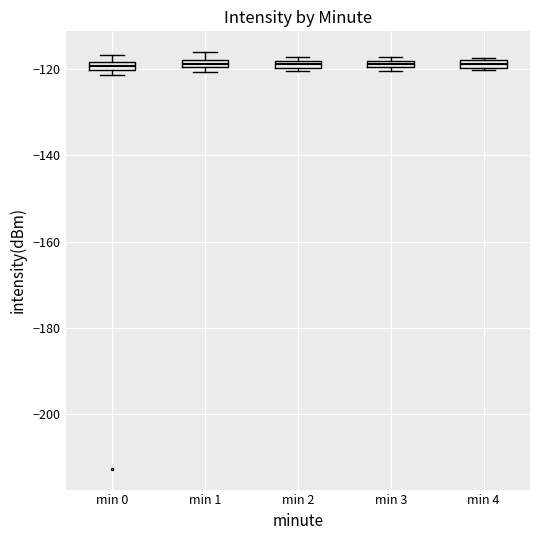

Where is the lower edge of the box for min 1 on the y-axis? The values are not printed on the chart, so give them approximately, as read against the axis.

-120